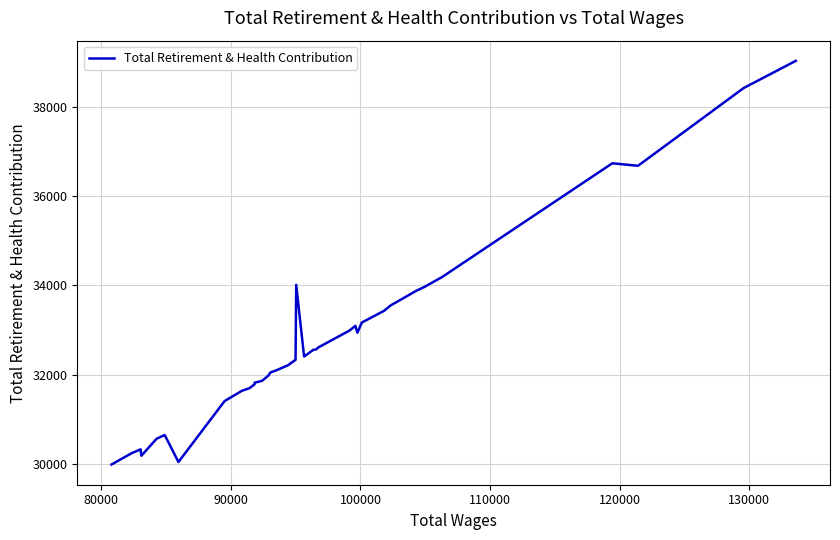

How many lines are shown in the chart?

1